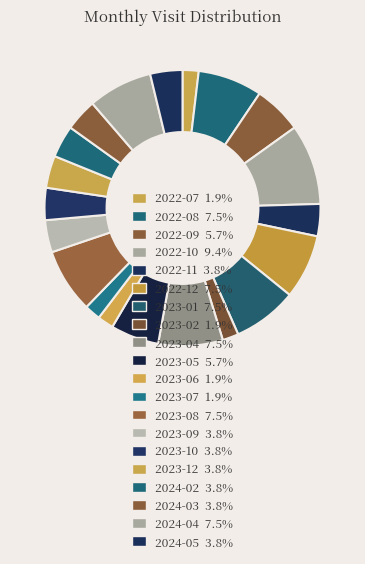

Approximately how many times larger is the value at 2022-10 compared to 2024-03?

2.5